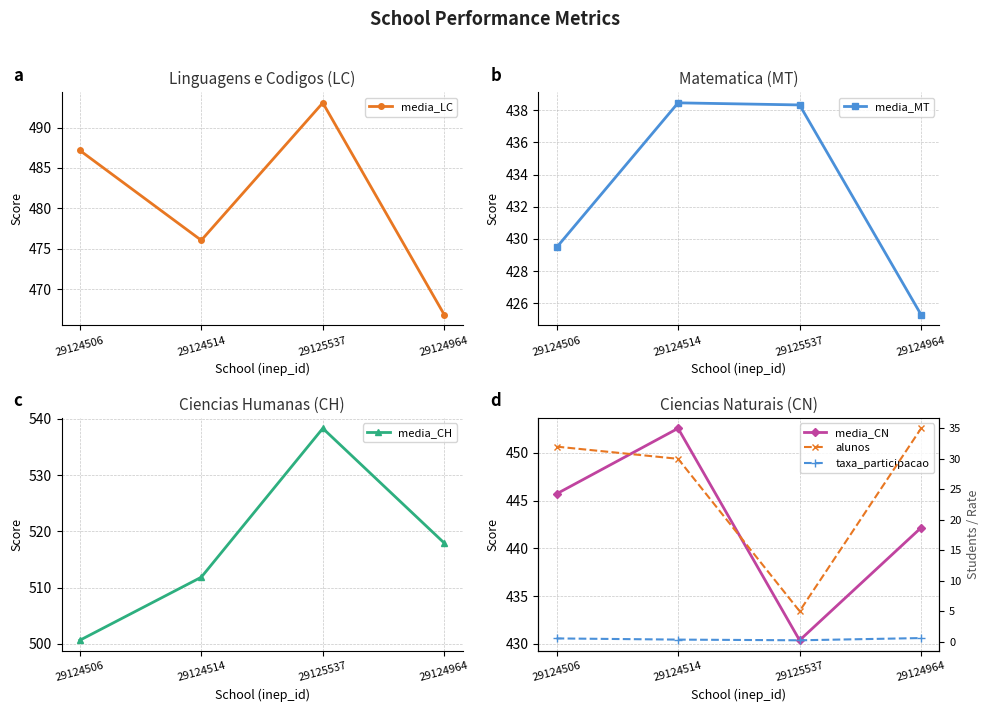

Which series has the largest range (max minus min)?

media_CH